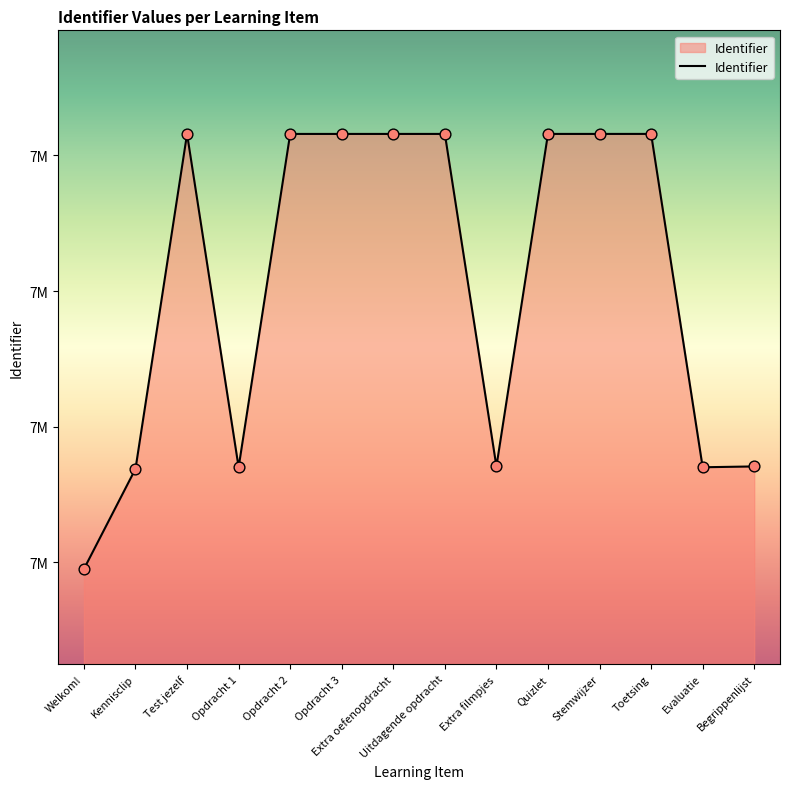

Approximately how many times larger is the value at Test jezelf compared to Extra filmpjes?

1.1